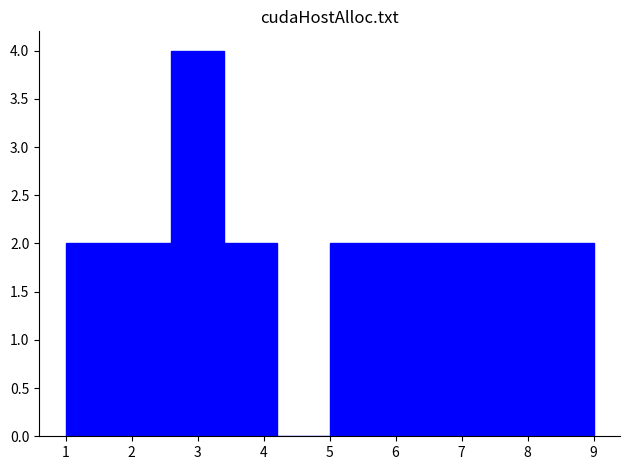

How tall is the bar that spans 5.0 to 5.8 on the x-axis? The values are not printed on the chart, so give them approximately, as read against the axis.

2